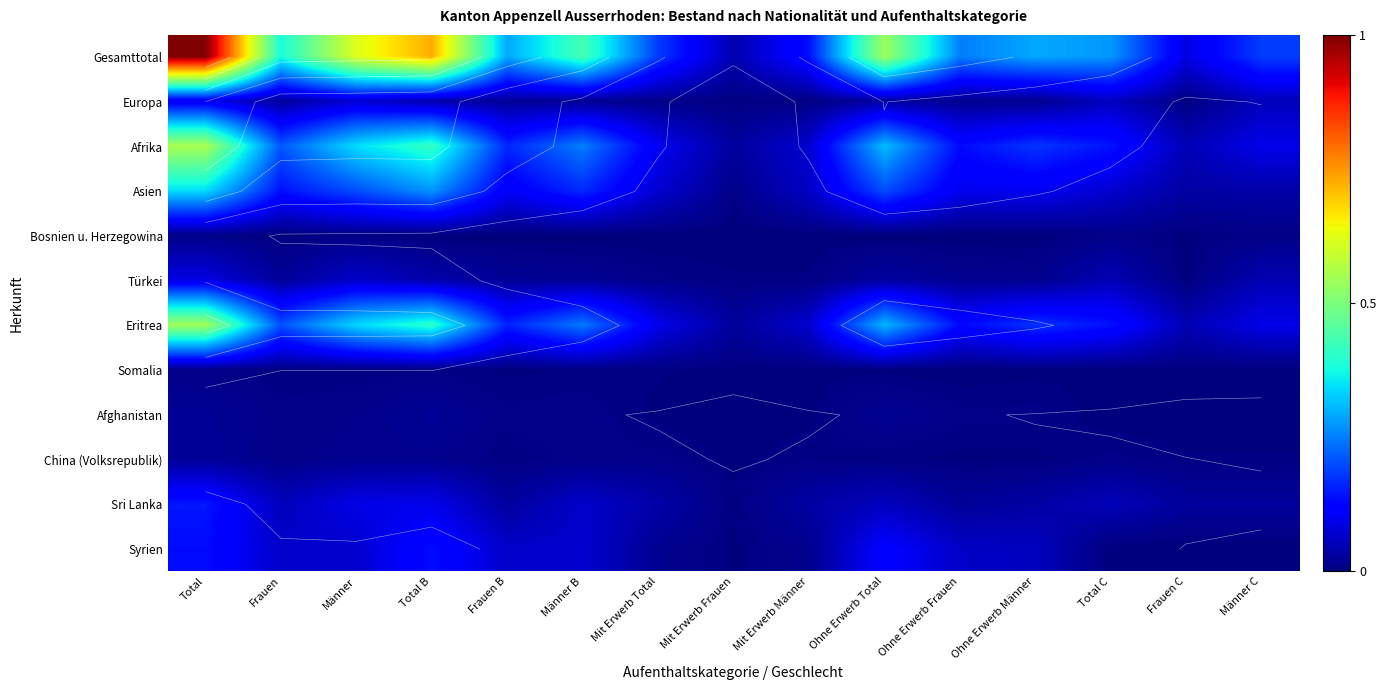

How many Afghanistan values are between 0 and 1?

15